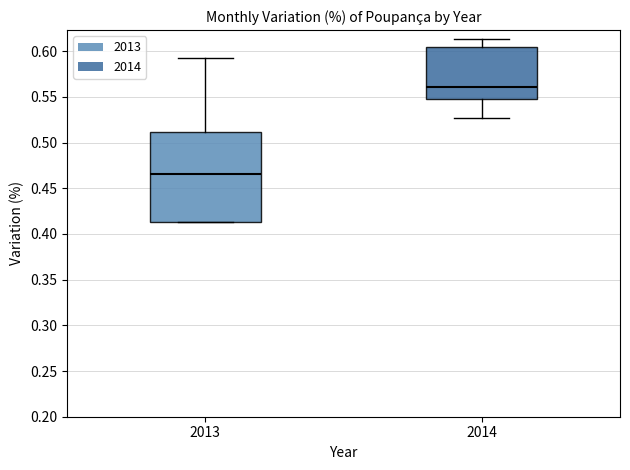

Reading left to right, transcribe this box plot: for each box, give where its median line is, the range the box spans, and where its two whiskers end, as read against the y-axis. The values are not printed on the chart, so give them approximately, as read against the axis.

2013: median 0.465, box 0.415 to 0.510, whiskers 0.415 to 0.595
2014: median 0.560, box 0.550 to 0.605, whiskers 0.525 to 0.615